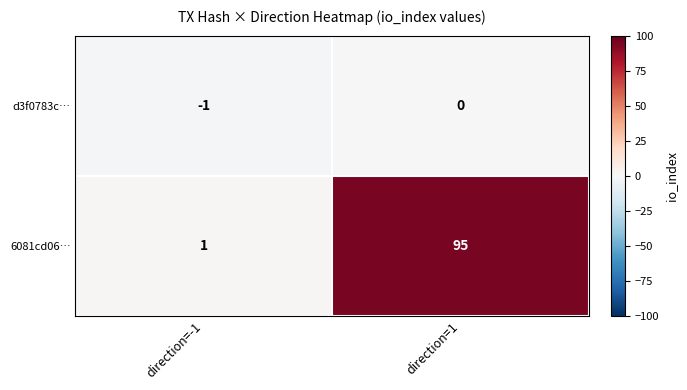

What is the difference between the 6081cd06… values at direction=1 and direction=-1?

94